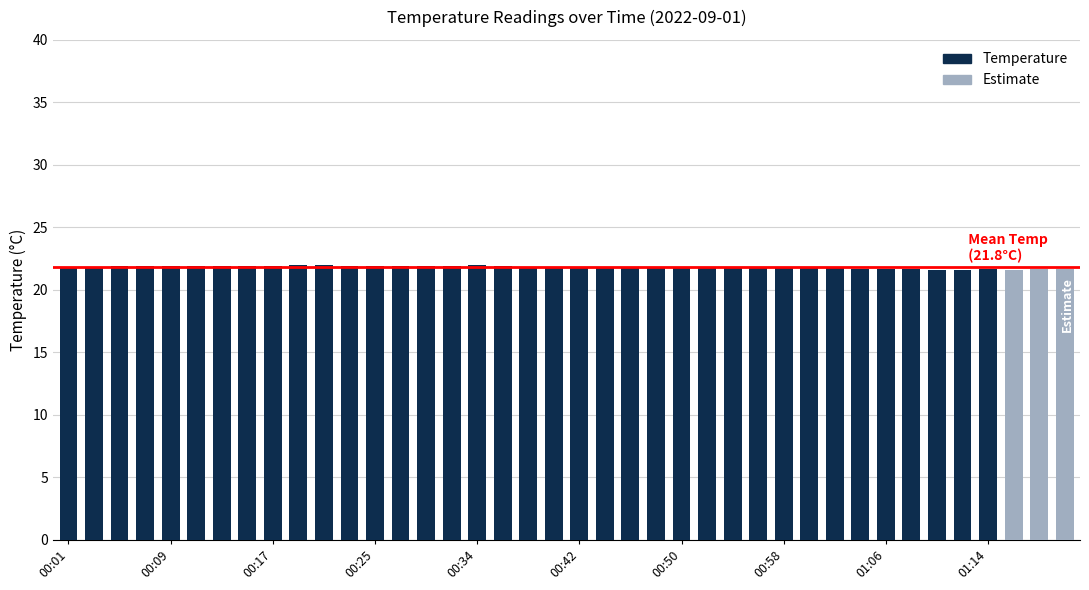

Does the chart contain any negative values?

No